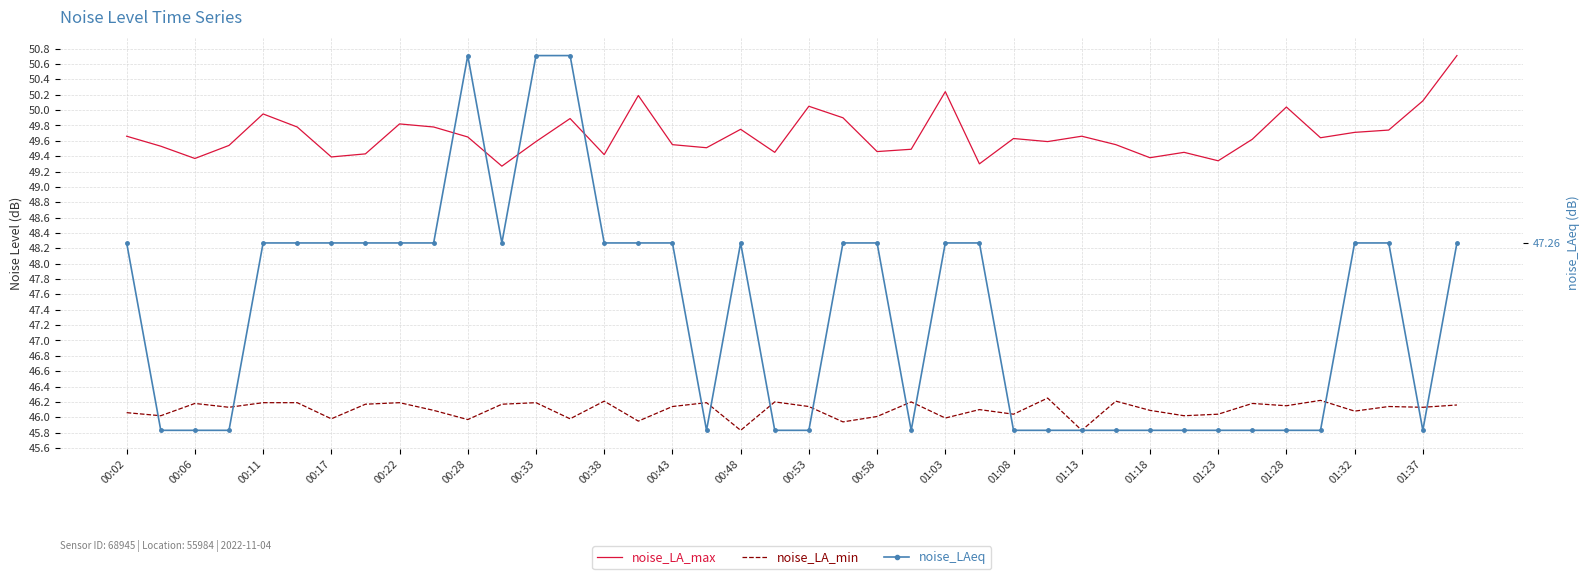

True or false: noise_LA_min has a value of 46.1 at 00:02.

True